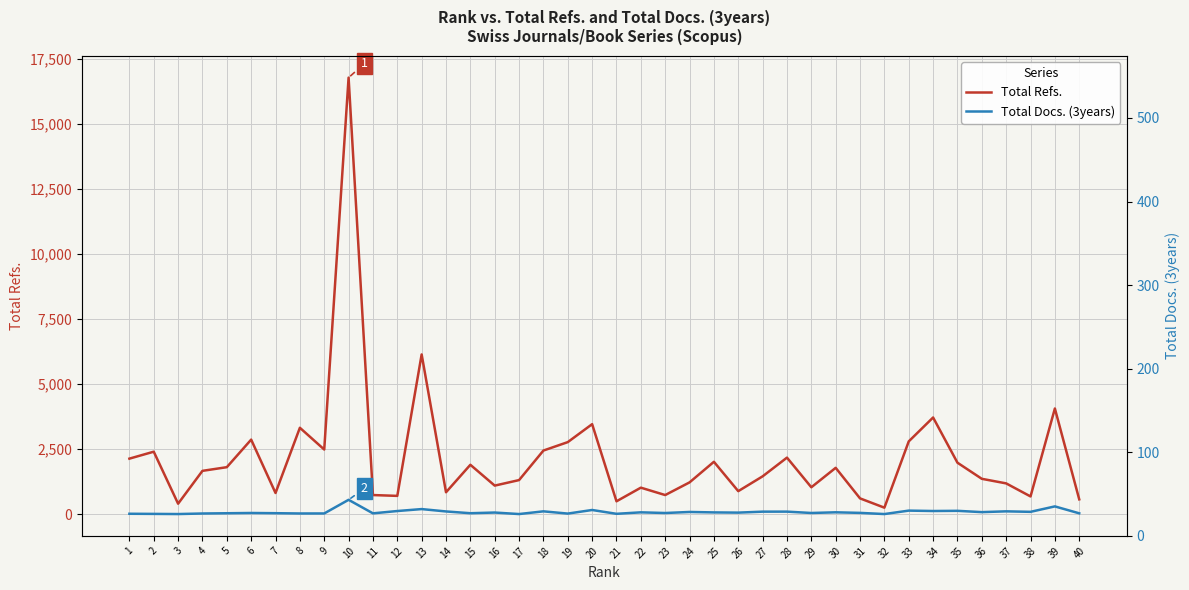

The value of Total Refs. at 18 is 2440. True or false?

True